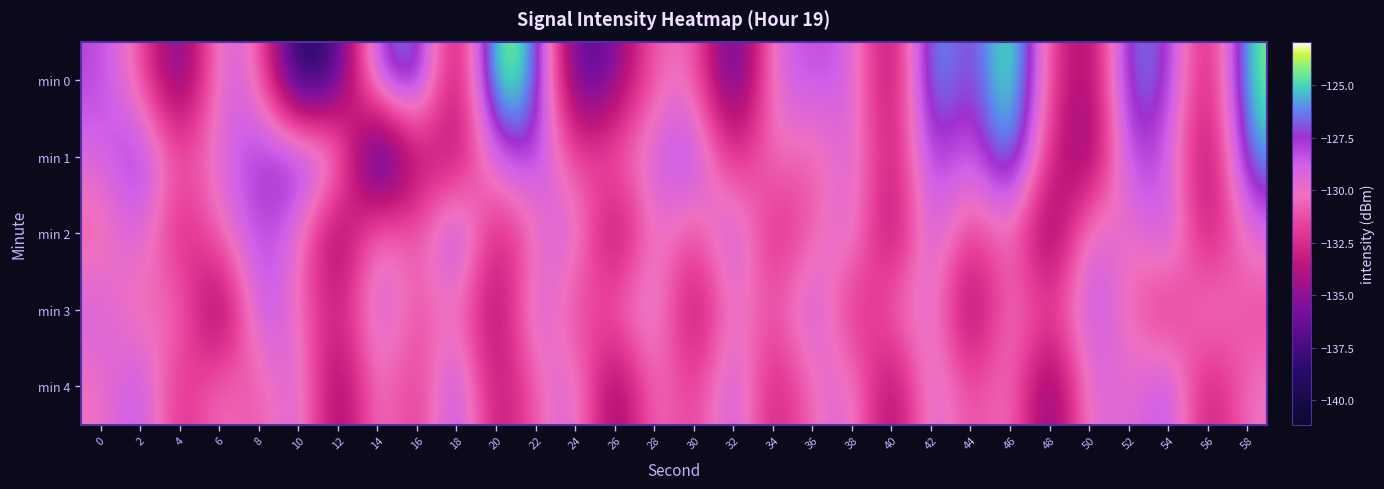

List the series in order of their peak value, highest first.

min 0, min 1, min 2, min 4, min 3